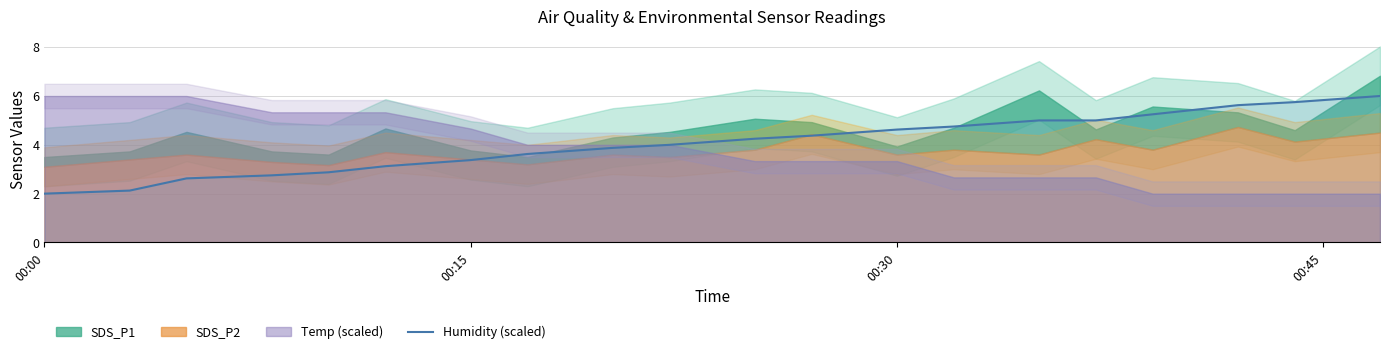

What is the change in value from 00:15 to 6?

+1.3